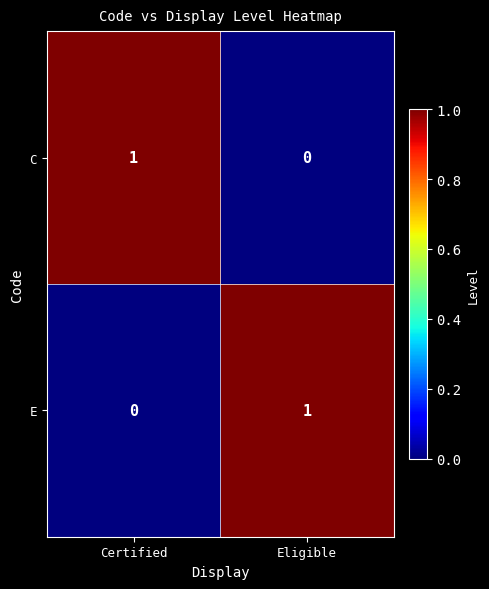

Is the value of C at Certified greater than the value of E at Certified?

Yes